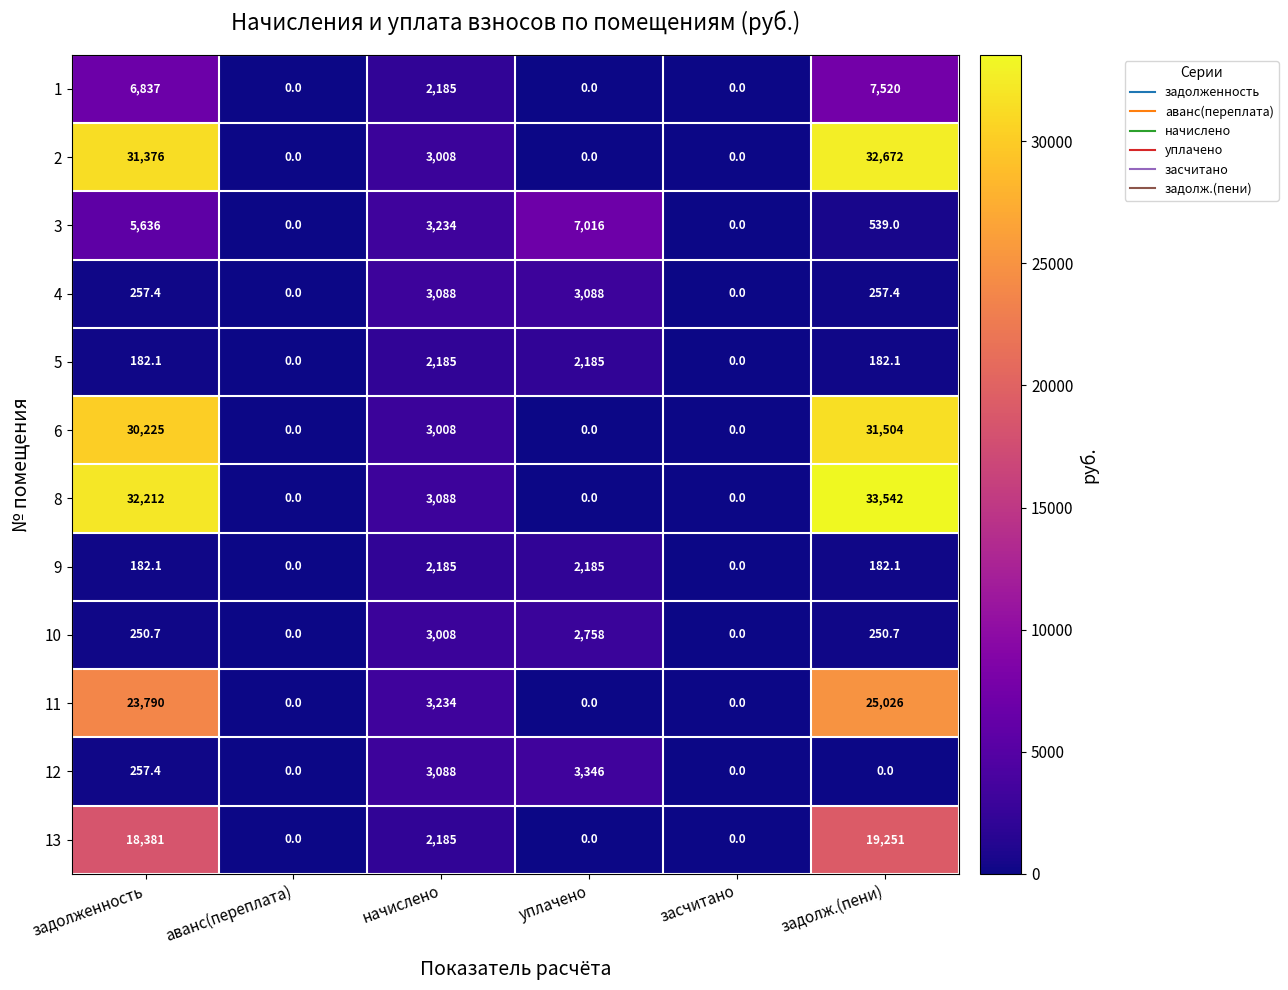

Where does the 3 series first go above 3234?

задолженность